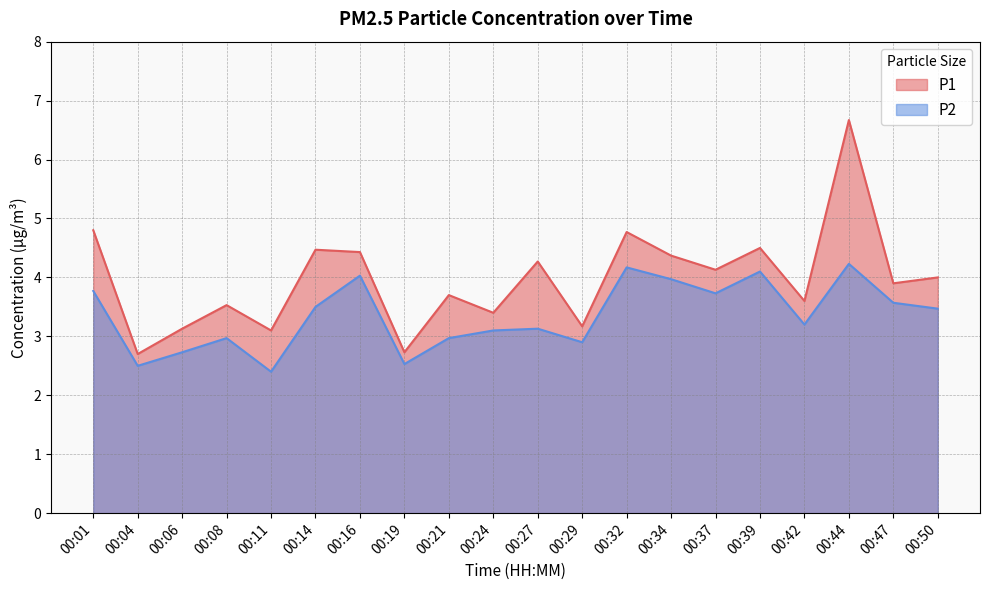

At which label does P1 first exceed 4?

00:01